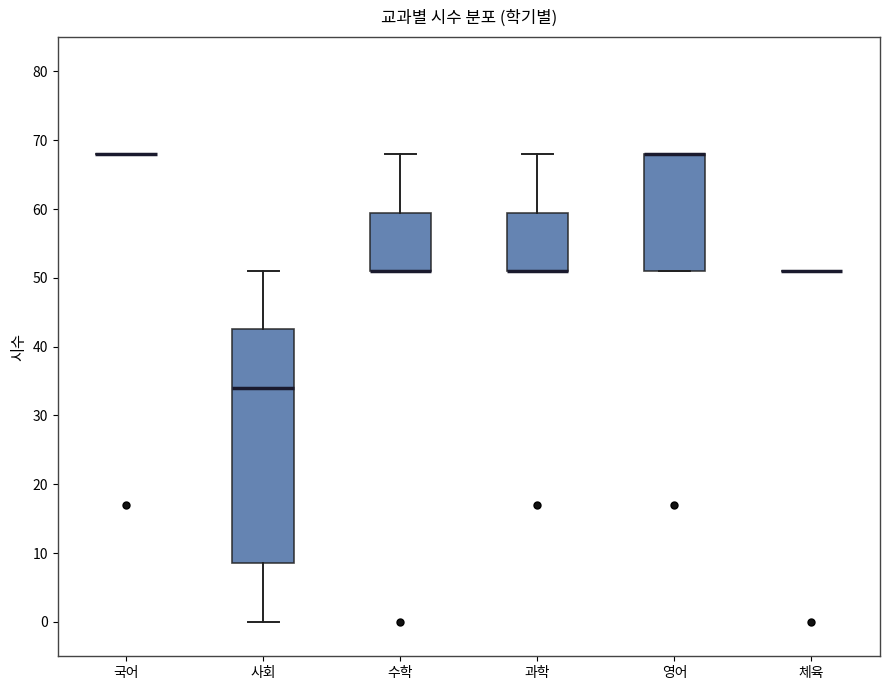

Reading left to right, transcribe this box plot: for each box, give where its median line is, the range the box spans, and where its two whiskers end, as read against the y-axis. The values are not printed on the chart, so give them approximately, as read against the axis.

국어: box collapsed to a line at 68, whiskers 68 to 68
사회: median 34, box 9 to 43, whiskers 0 to 51
수학: median 51 (drawn on the box's lower edge), box 51 to 60, whiskers 51 to 68
과학: median 51 (drawn on the box's lower edge), box 51 to 60, whiskers 51 to 68
영어: median 68 (drawn on the box's upper edge), box 51 to 68, whiskers 51 to 68
체육: box collapsed to a line at 51, whiskers 51 to 51